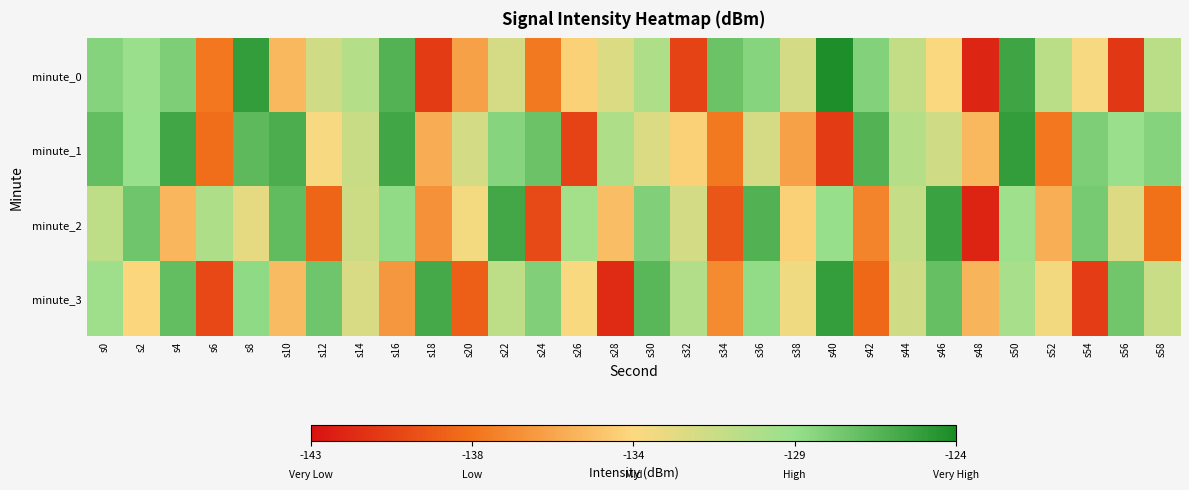

How many data points does each series have?

30